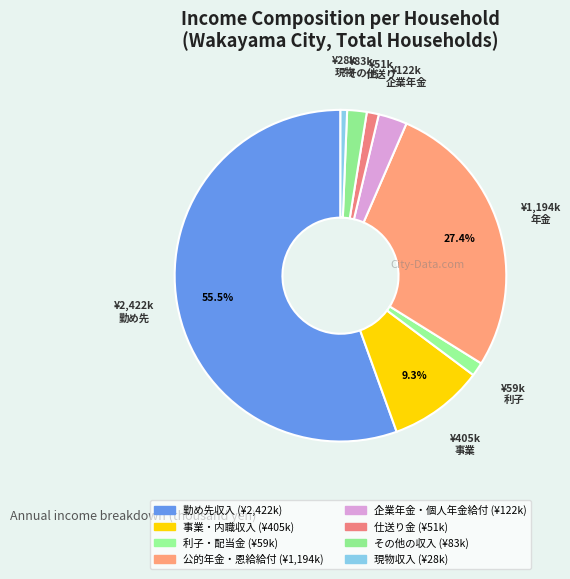

Is there a majority slice in this chart?

Yes